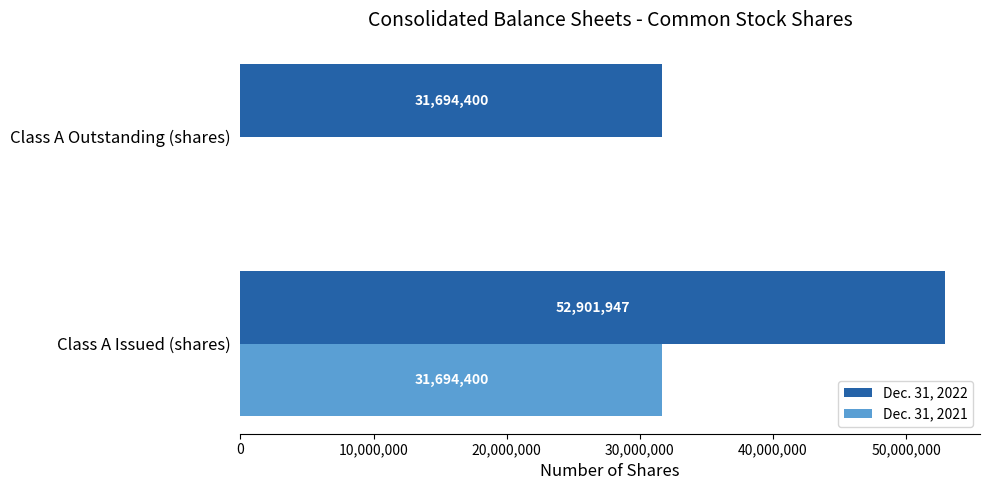

What is the sum of all Dec. 31, 2022 values?

84596347